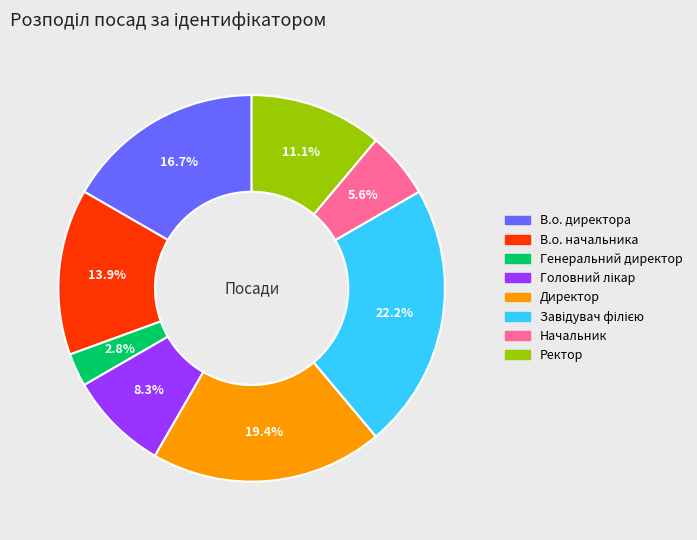

How many segments does this pie chart have?

8